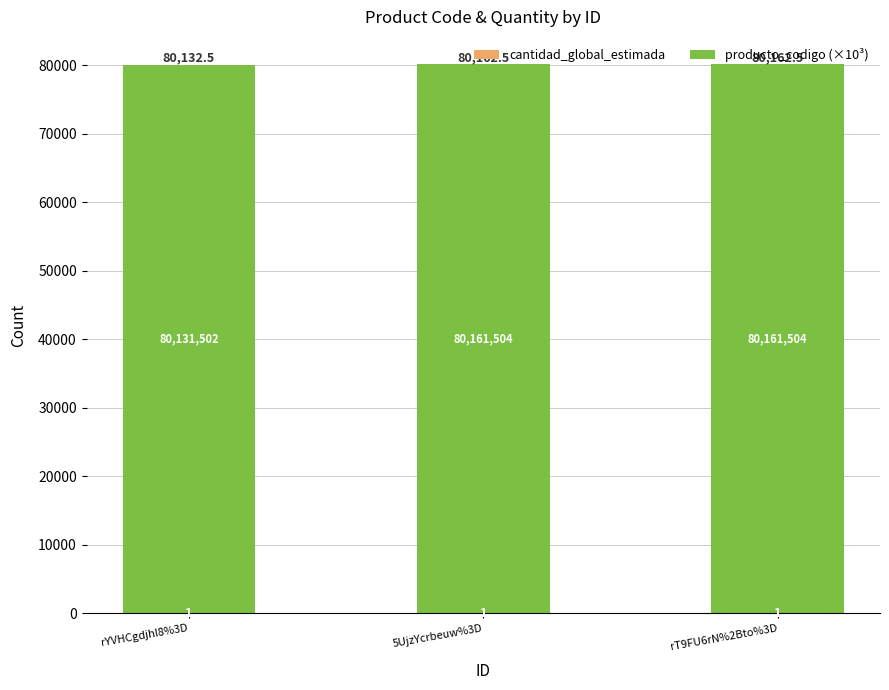

Is it true that cantidad_global_estimada equals 1.0 at rYVHCgdjhl8%3D?

True